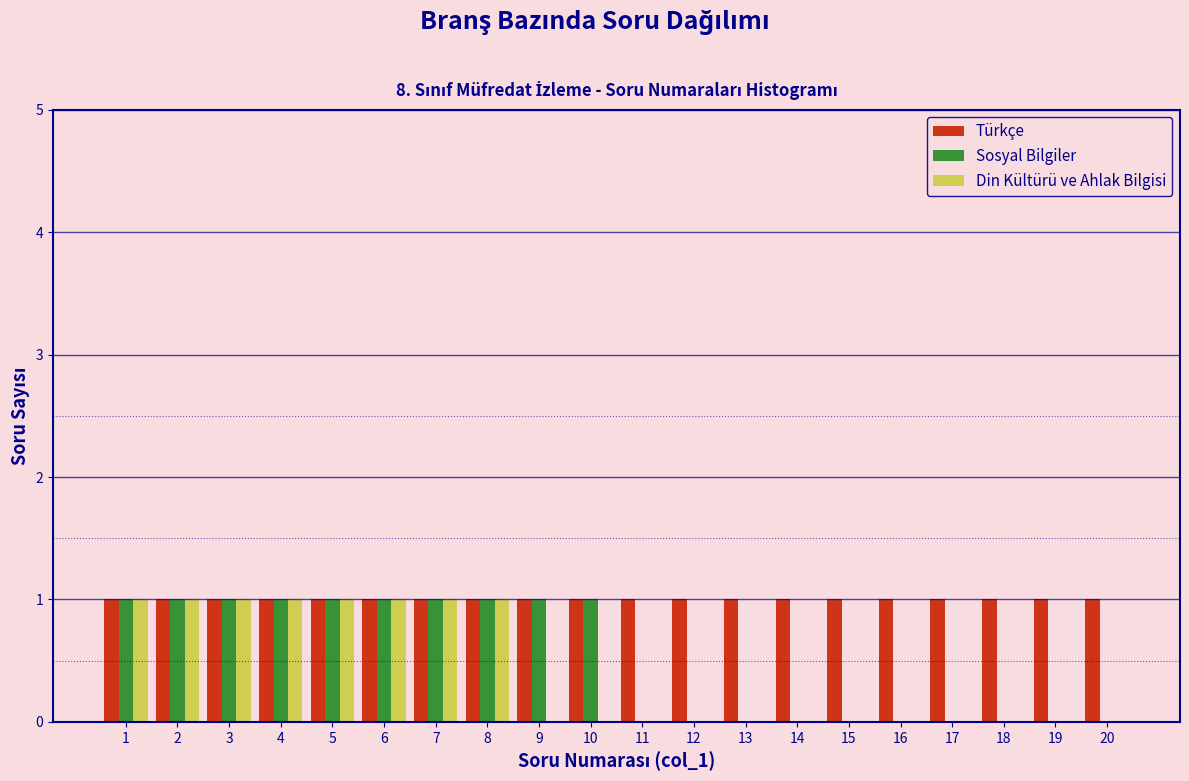

Reading left to right, transcribe this chart: for each range on the x-axis, give the height of each series' bar. The values are not printed on the chart, so give them approximately, as read against the axis.

0.5 to 1.5: Türkçe=1	Sosyal Bilgiler=1	Din Kültürü ve Ahlak Bilgisi=1
1.5 to 2.5: Türkçe=1	Sosyal Bilgiler=1	Din Kültürü ve Ahlak Bilgisi=1
2.5 to 3.5: Türkçe=1	Sosyal Bilgiler=1	Din Kültürü ve Ahlak Bilgisi=1
3.5 to 4.5: Türkçe=1	Sosyal Bilgiler=1	Din Kültürü ve Ahlak Bilgisi=1
4.5 to 5.5: Türkçe=1	Sosyal Bilgiler=1	Din Kültürü ve Ahlak Bilgisi=1
5.5 to 6.5: Türkçe=1	Sosyal Bilgiler=1	Din Kültürü ve Ahlak Bilgisi=1
6.5 to 7.5: Türkçe=1	Sosyal Bilgiler=1	Din Kültürü ve Ahlak Bilgisi=1
7.5 to 8.5: Türkçe=1	Sosyal Bilgiler=1	Din Kültürü ve Ahlak Bilgisi=1
8.5 to 9.5: Türkçe=1	Sosyal Bilgiler=1	Din Kültürü ve Ahlak Bilgisi=0
9.5 to 10.5: Türkçe=1	Sosyal Bilgiler=1	Din Kültürü ve Ahlak Bilgisi=0
10.5 to 11.5: Türkçe=1	Sosyal Bilgiler=0	Din Kültürü ve Ahlak Bilgisi=0
11.5 to 12.5: Türkçe=1	Sosyal Bilgiler=0	Din Kültürü ve Ahlak Bilgisi=0
12.5 to 13.5: Türkçe=1	Sosyal Bilgiler=0	Din Kültürü ve Ahlak Bilgisi=0
13.5 to 14.5: Türkçe=1	Sosyal Bilgiler=0	Din Kültürü ve Ahlak Bilgisi=0
14.5 to 15.5: Türkçe=1	Sosyal Bilgiler=0	Din Kültürü ve Ahlak Bilgisi=0
15.5 to 16.5: Türkçe=1	Sosyal Bilgiler=0	Din Kültürü ve Ahlak Bilgisi=0
16.5 to 17.5: Türkçe=1	Sosyal Bilgiler=0	Din Kültürü ve Ahlak Bilgisi=0
17.5 to 18.5: Türkçe=1	Sosyal Bilgiler=0	Din Kültürü ve Ahlak Bilgisi=0
18.5 to 19.5: Türkçe=1	Sosyal Bilgiler=0	Din Kültürü ve Ahlak Bilgisi=0
19.5 to 20.5: Türkçe=1	Sosyal Bilgiler=0	Din Kültürü ve Ahlak Bilgisi=0